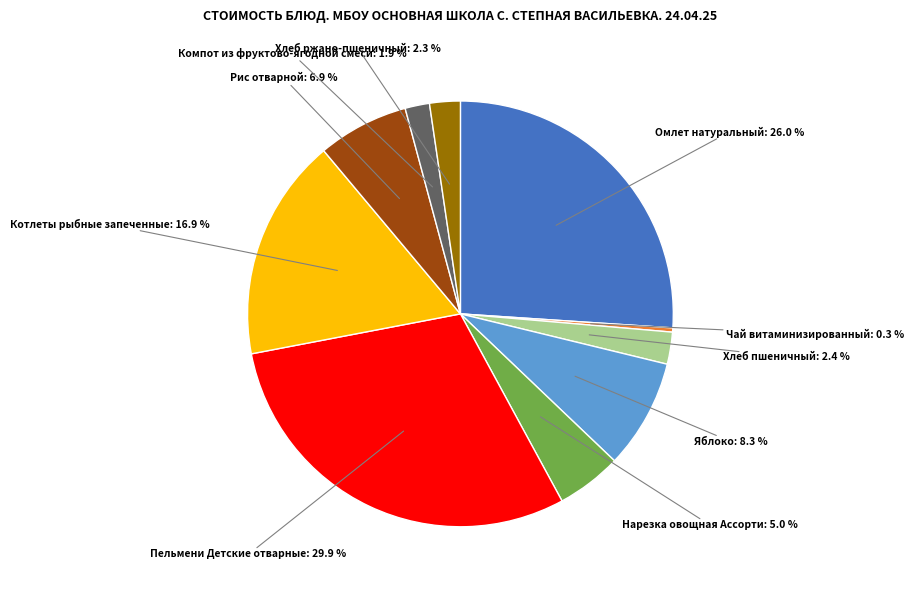

Is there a majority slice in this chart?

No